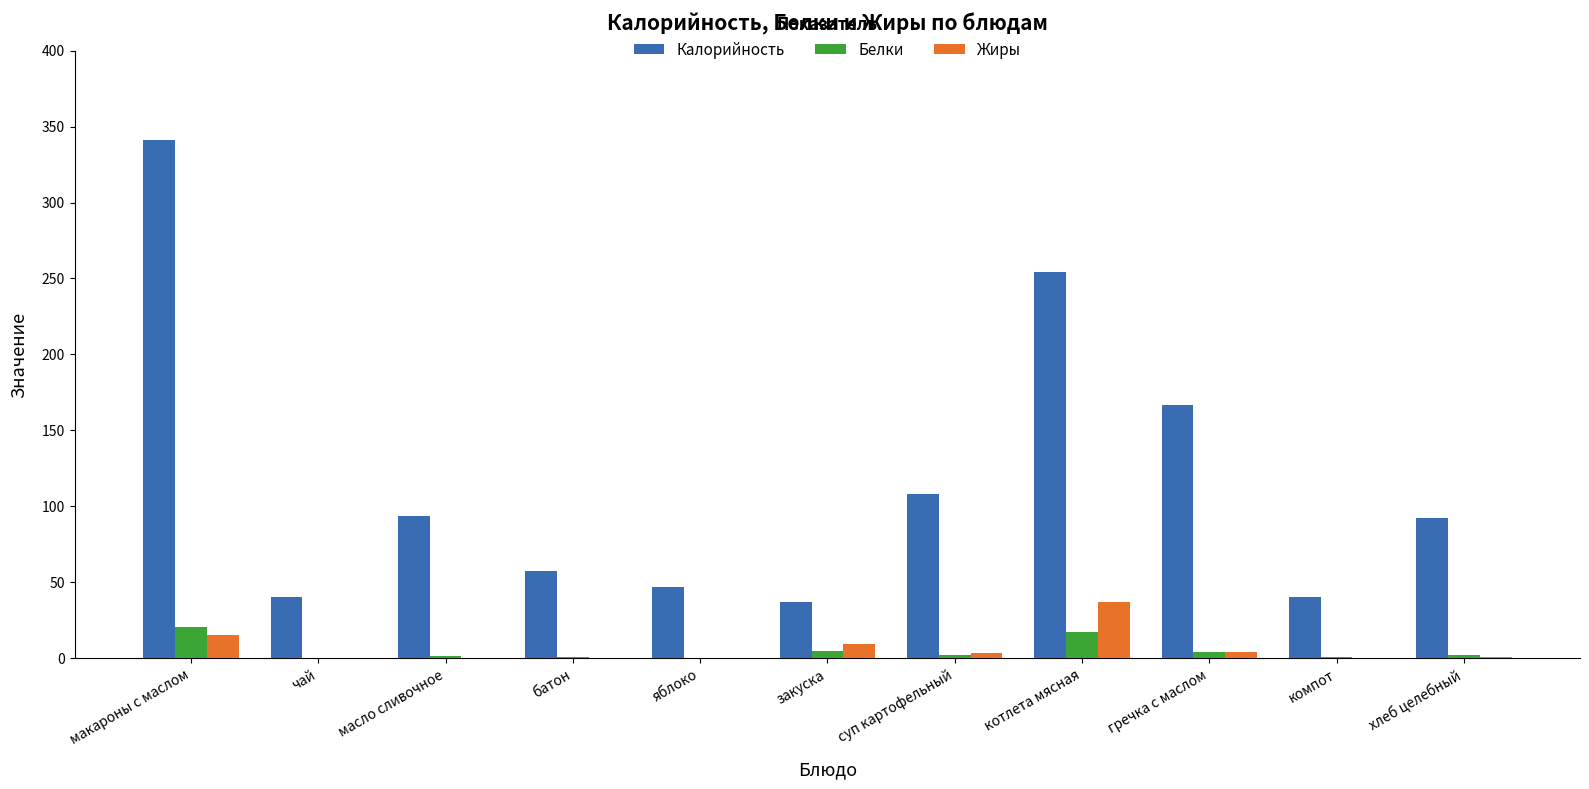

Which category has the highest value in the Жиры series?

котлета мясная